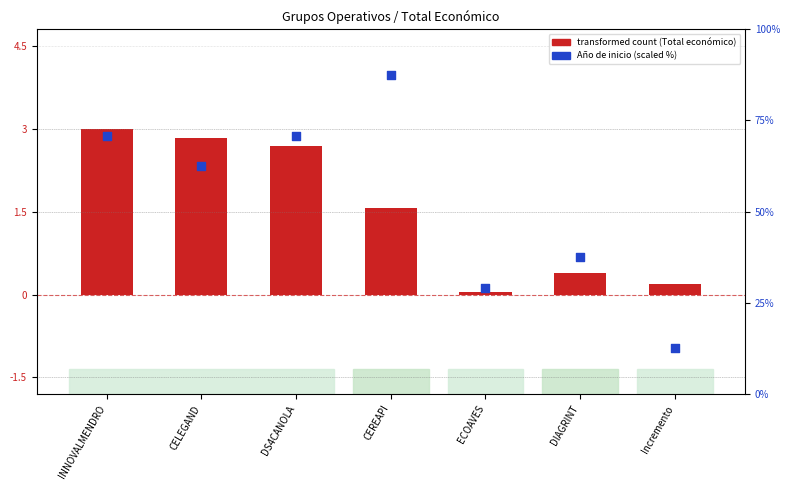

What is the total value across all series at CELEGAND?

65.3